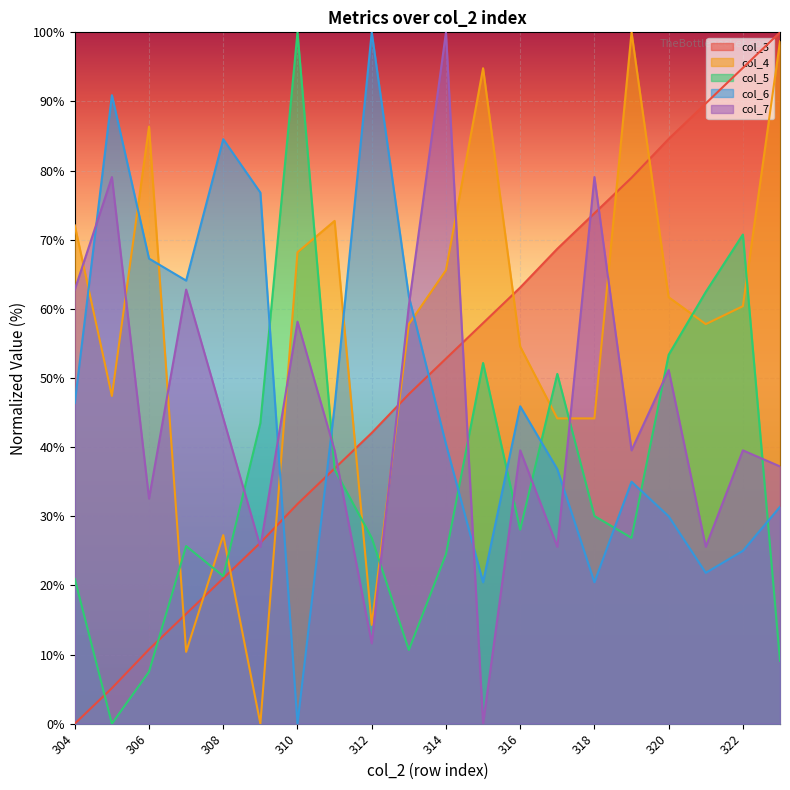

At which category does col_5 reach its first local valley?

305